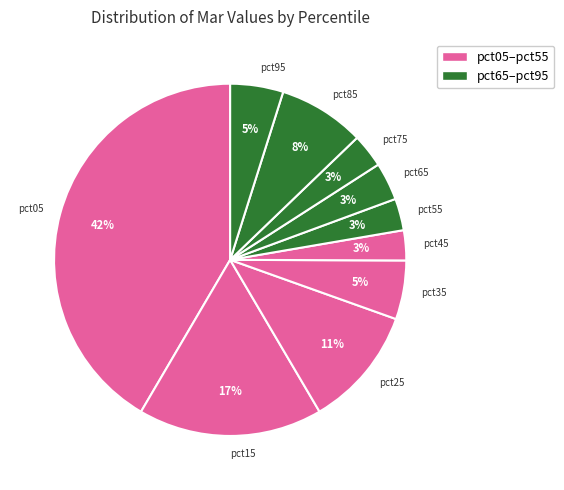

Between pct75 and pct15, which is larger?

pct15